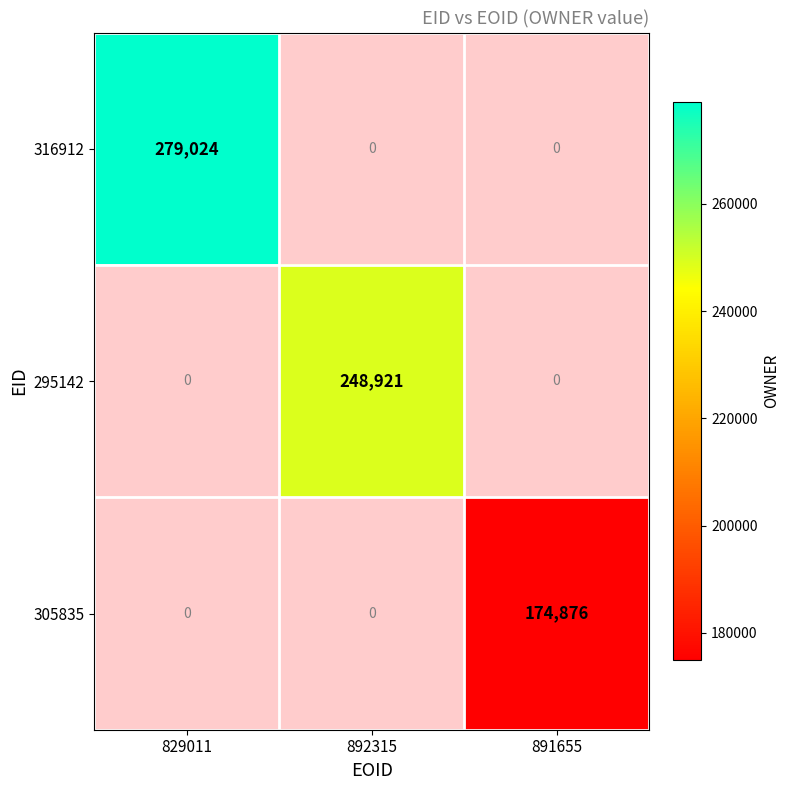

Is the value of 305835 at 891655 greater than the value of 316912 at 829011?

No